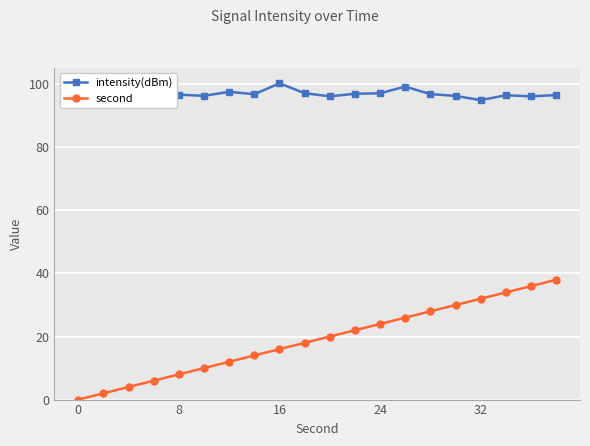

True or false: second and intensity(dBm) intersect in this chart.

False